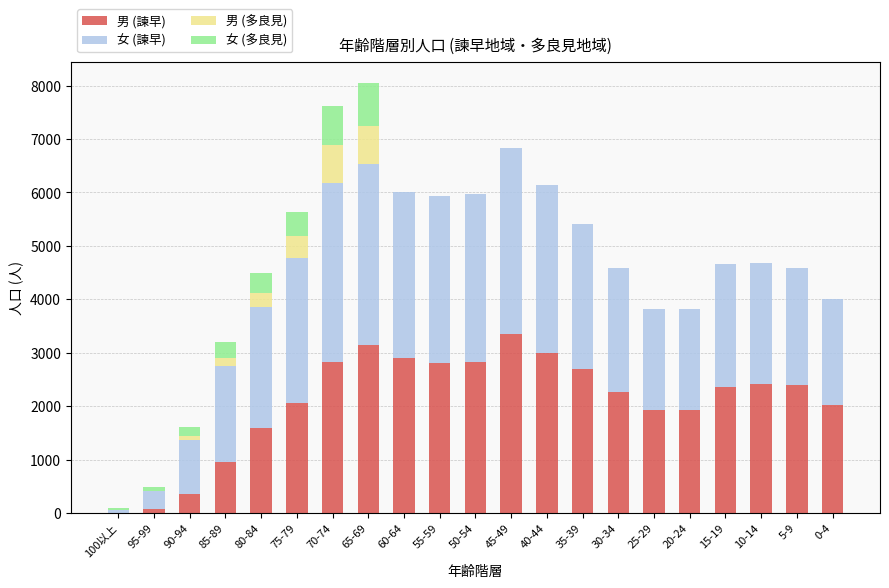

At which label does 男 (諫早) reach its peak?

45-49